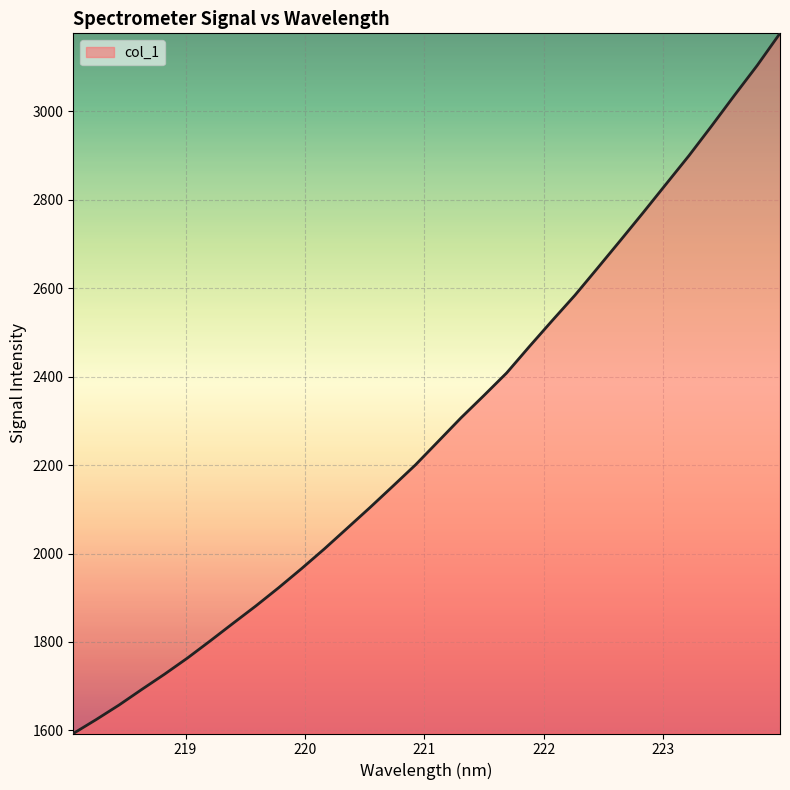

What is the difference between the maximum and minimum values?

1583.6